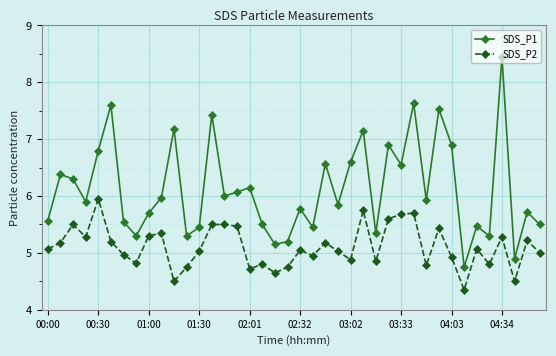

Which series has the largest total across all categories?

SDS_P1